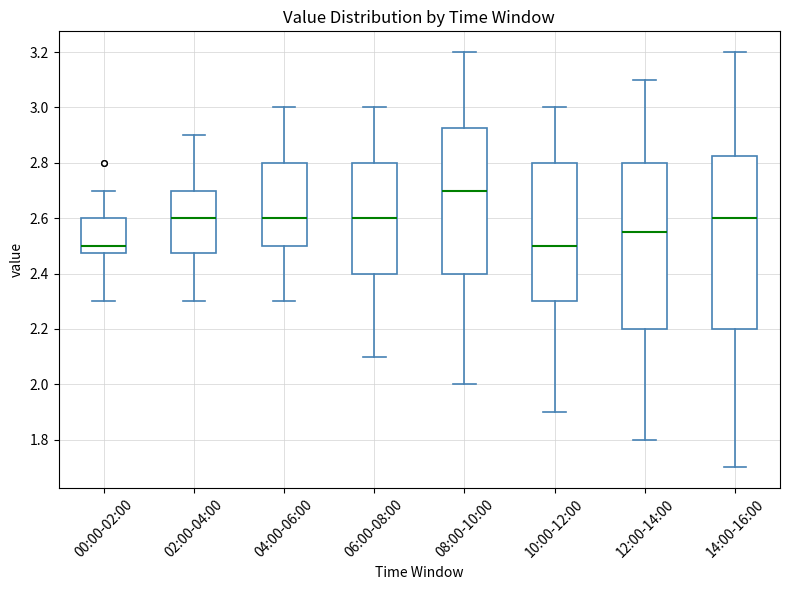

Reading left to right, read every box against the y-axis: the position of its median line, the range the box covers, and the ends of its whiskers. The values are not printed on the chart, so give them approximately, as read against the axis.

00:00-02:00: median 2.50, box 2.48 to 2.60, whiskers 2.30 to 2.70
02:00-04:00: median 2.60, box 2.48 to 2.70, whiskers 2.30 to 2.90
04:00-06:00: median 2.60, box 2.50 to 2.80, whiskers 2.30 to 3.00
06:00-08:00: median 2.60, box 2.40 to 2.80, whiskers 2.10 to 3.00
08:00-10:00: median 2.70, box 2.40 to 2.92, whiskers 2.00 to 3.20
10:00-12:00: median 2.50, box 2.30 to 2.80, whiskers 1.90 to 3.00
12:00-14:00: median 2.56, box 2.20 to 2.80, whiskers 1.80 to 3.10
14:00-16:00: median 2.60, box 2.20 to 2.82, whiskers 1.70 to 3.20